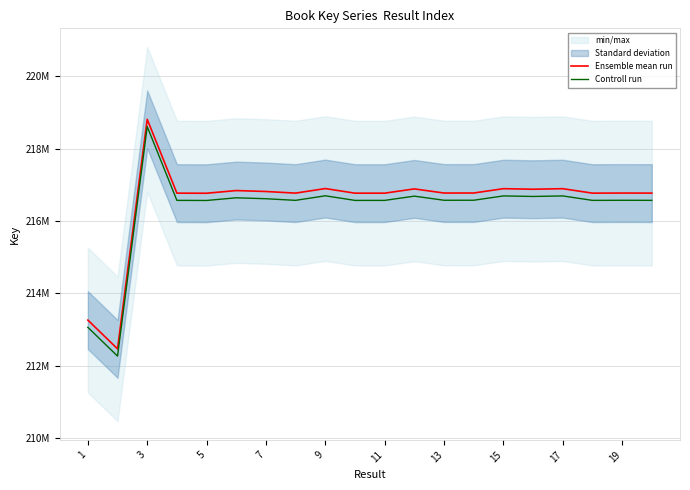

What is the total value across all series at 15?

433346166